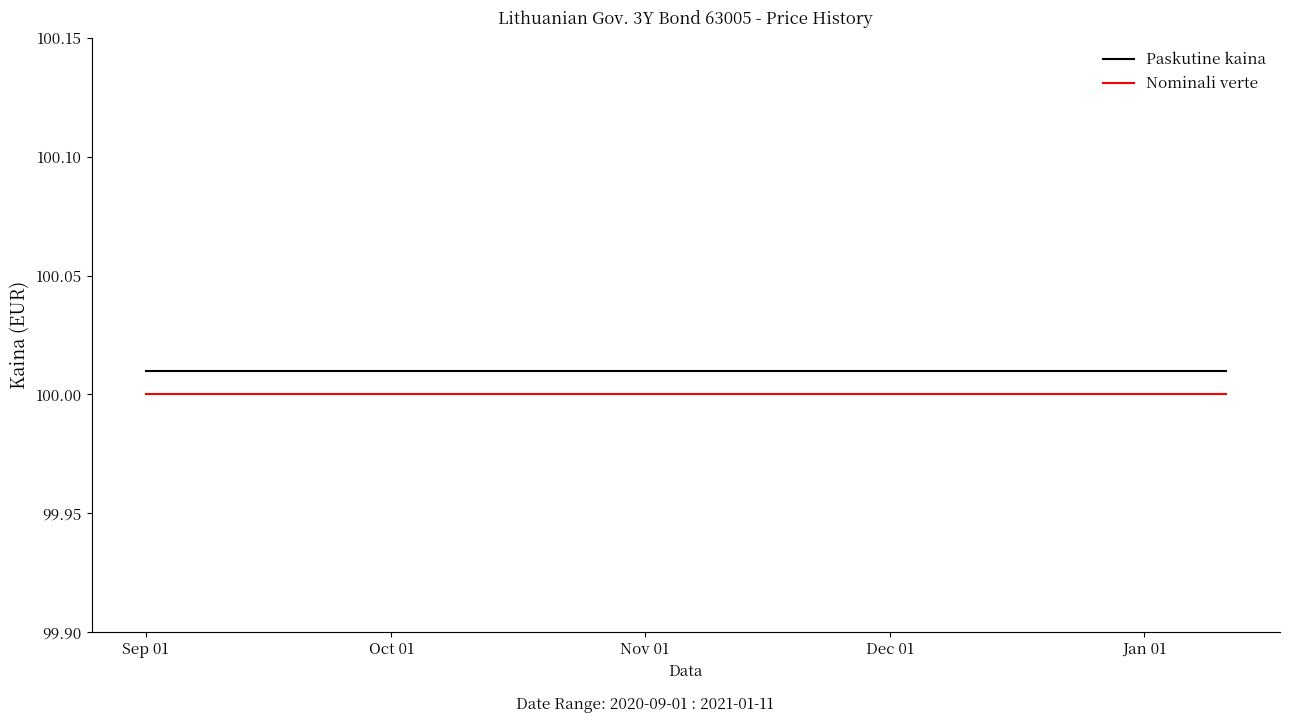

True or false: Nominali verte and Paskutine kaina cross at least once.

False